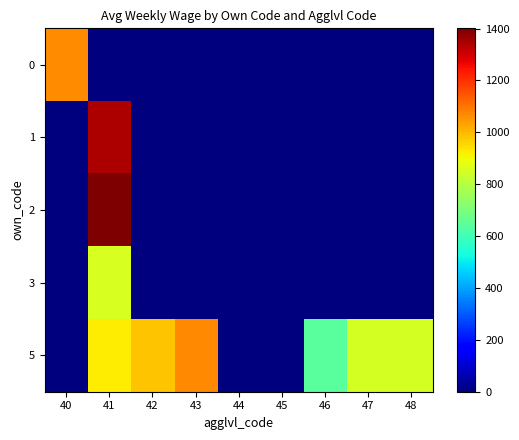

Reading left to right, what are all the values shown in this chart?

0: 40=1062	41=0	42=0	43=0	44=0	45=0	46=0	47=0	48=0
1: 40=0	41=1342	42=0	43=0	44=0	45=0	46=0	47=0	48=0
2: 40=0	41=1401	42=0	43=0	44=0	45=0	46=0	47=0	48=0
3: 40=0	41=855	42=0	43=0	44=0	45=0	46=0	47=0	48=0
5: 40=0	41=920	42=982	43=1070	44=0	45=0	46=644	47=849	48=849